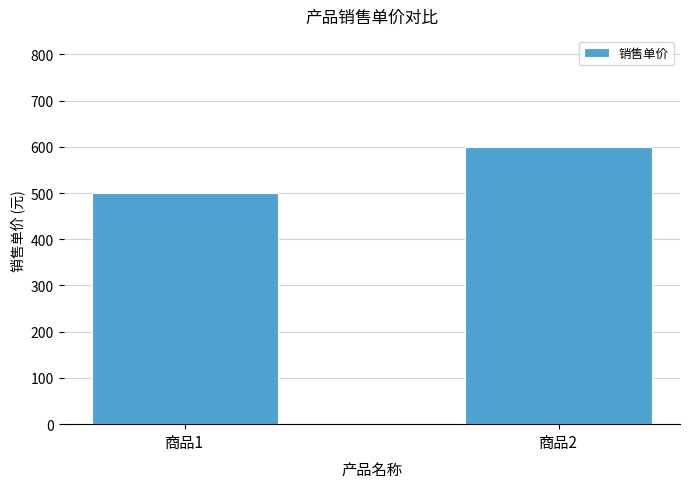

Reading left to right, transcribe all the data shown in this chart.

商品1=500	商品2=600